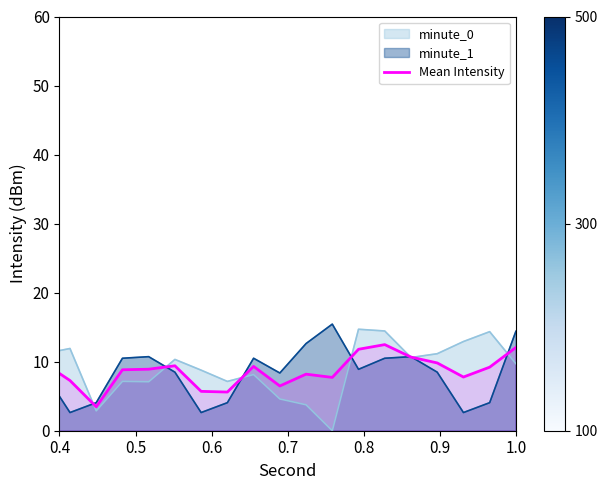

True or false: the data has more than 1 interior local peaks.

True